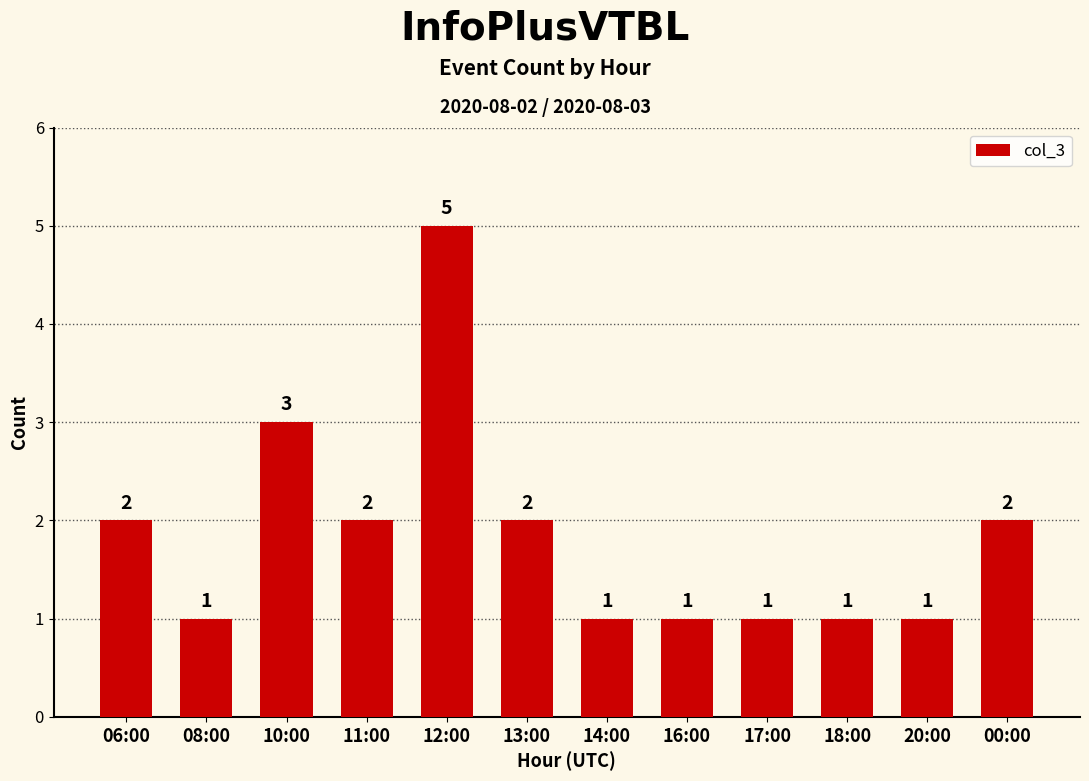

What is the difference between the maximum and second lowest values?

4